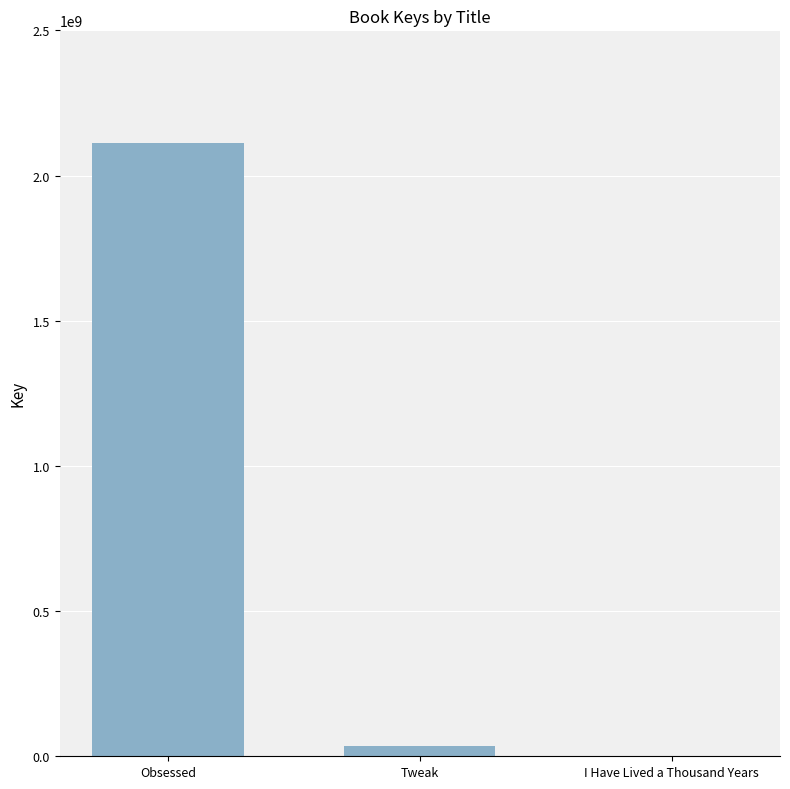

Does the chart contain stacked bars?

No